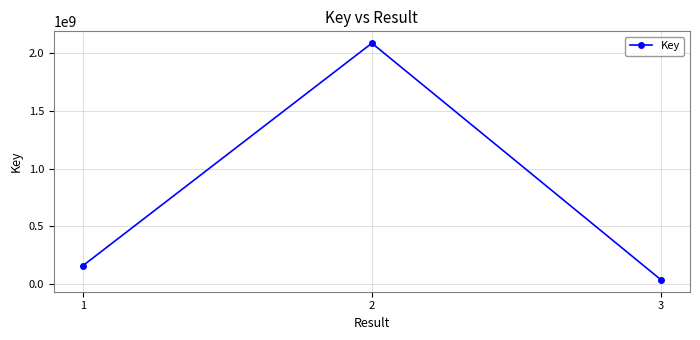

Does the chart display data point markers on the line(s)?

Yes